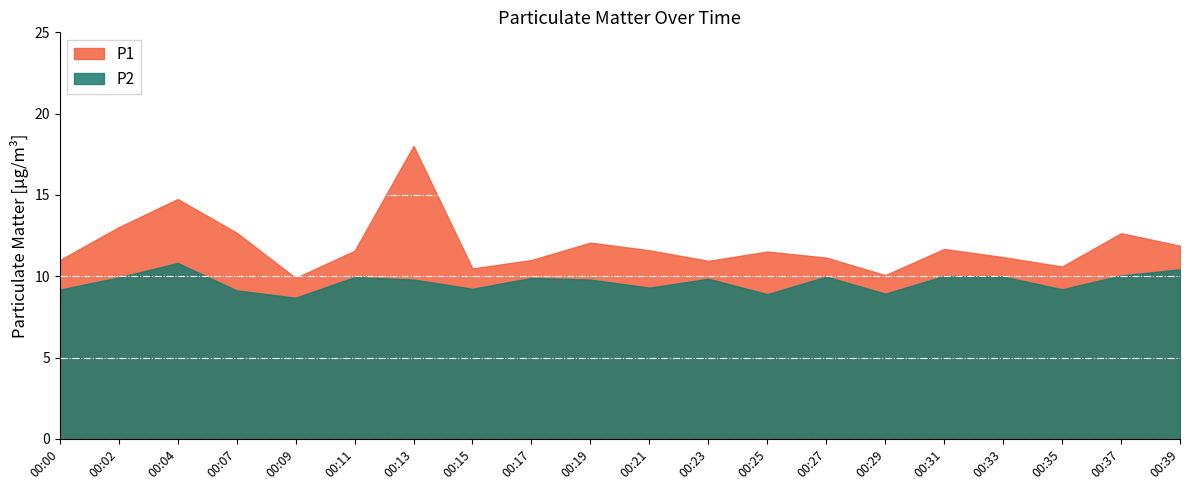

The value of P1 at 00:33 is 11.2. True or false?

True